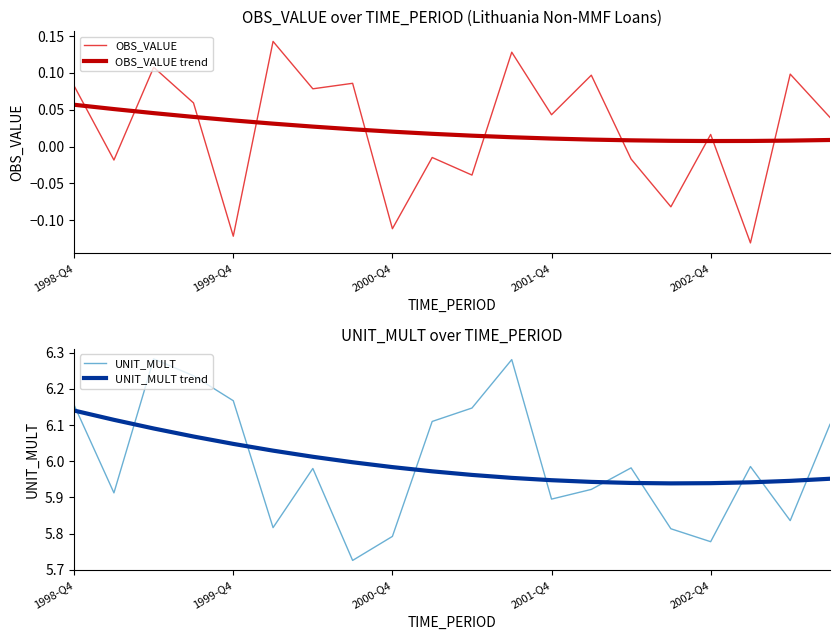

Which has a higher value, 18 or 19?

18